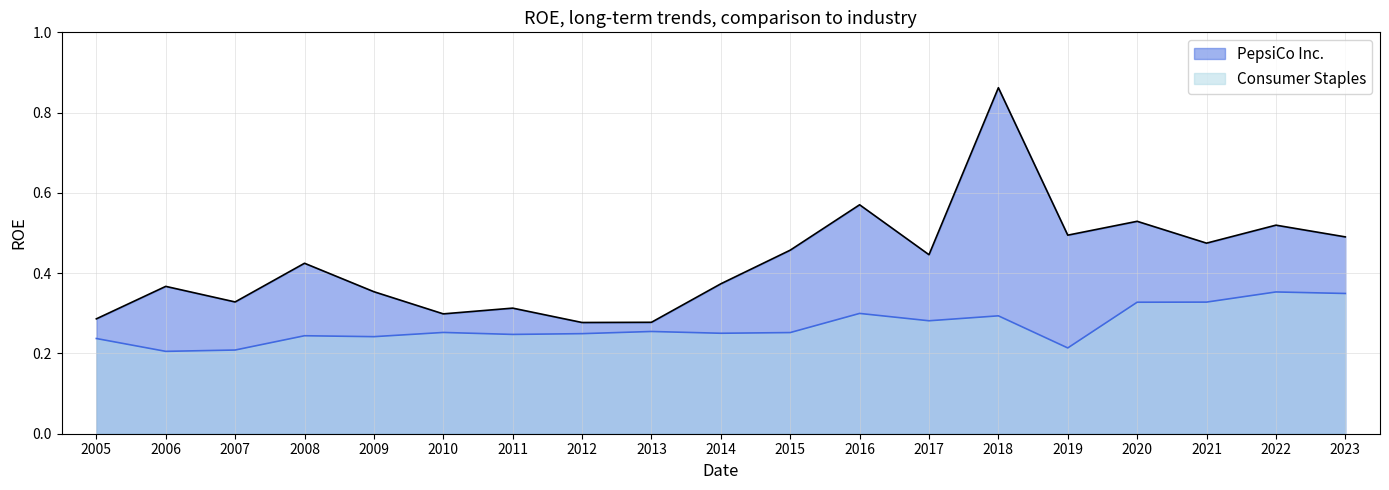

Rank the series by their maximum value, from lowest to highest.

Consumer Staples, PepsiCo Inc.